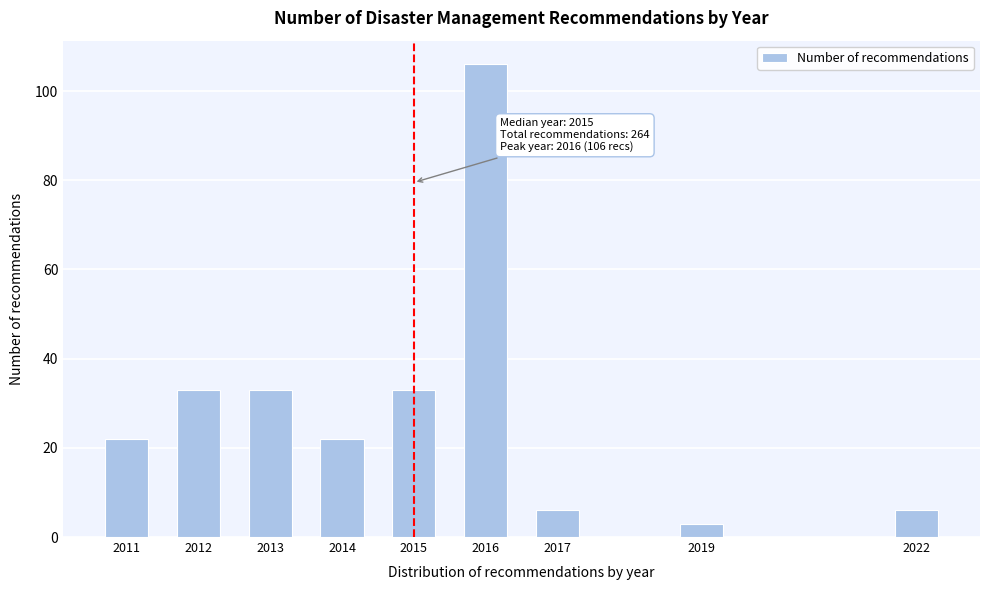

Reading left to right, what are all the values shown in this chart?

22	33	33	22	33	106	6	3	6